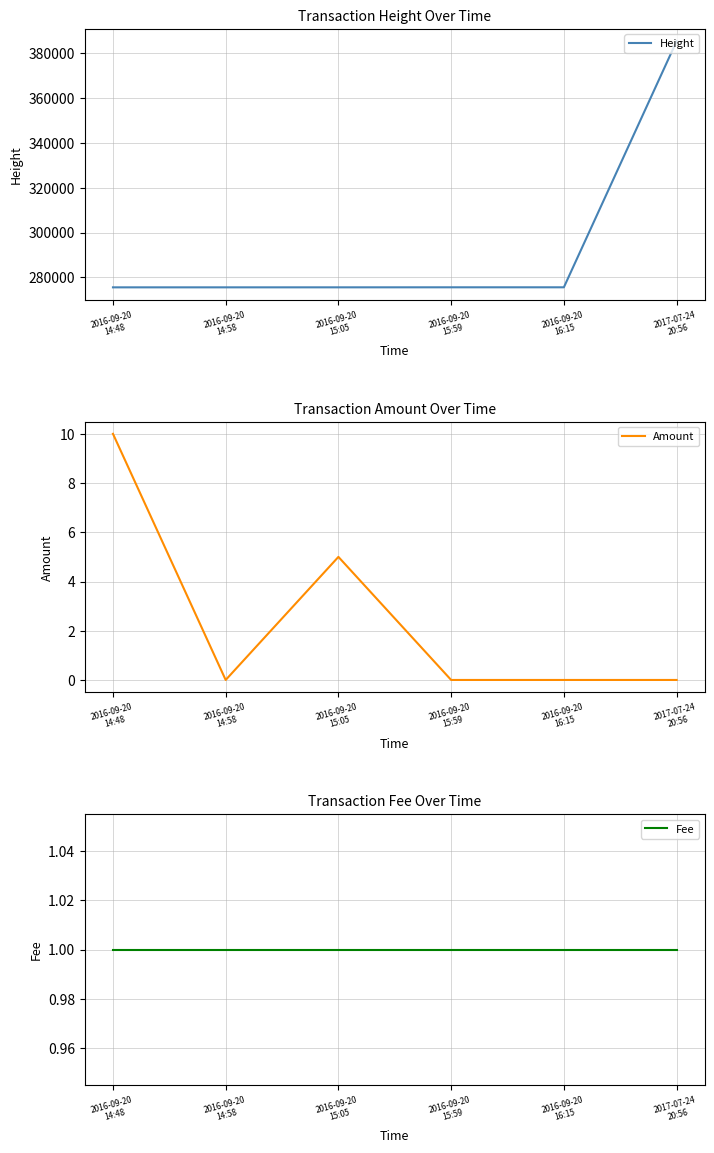

What is the difference between the highest and lowest values at 2016-09-20
15:05?

275571